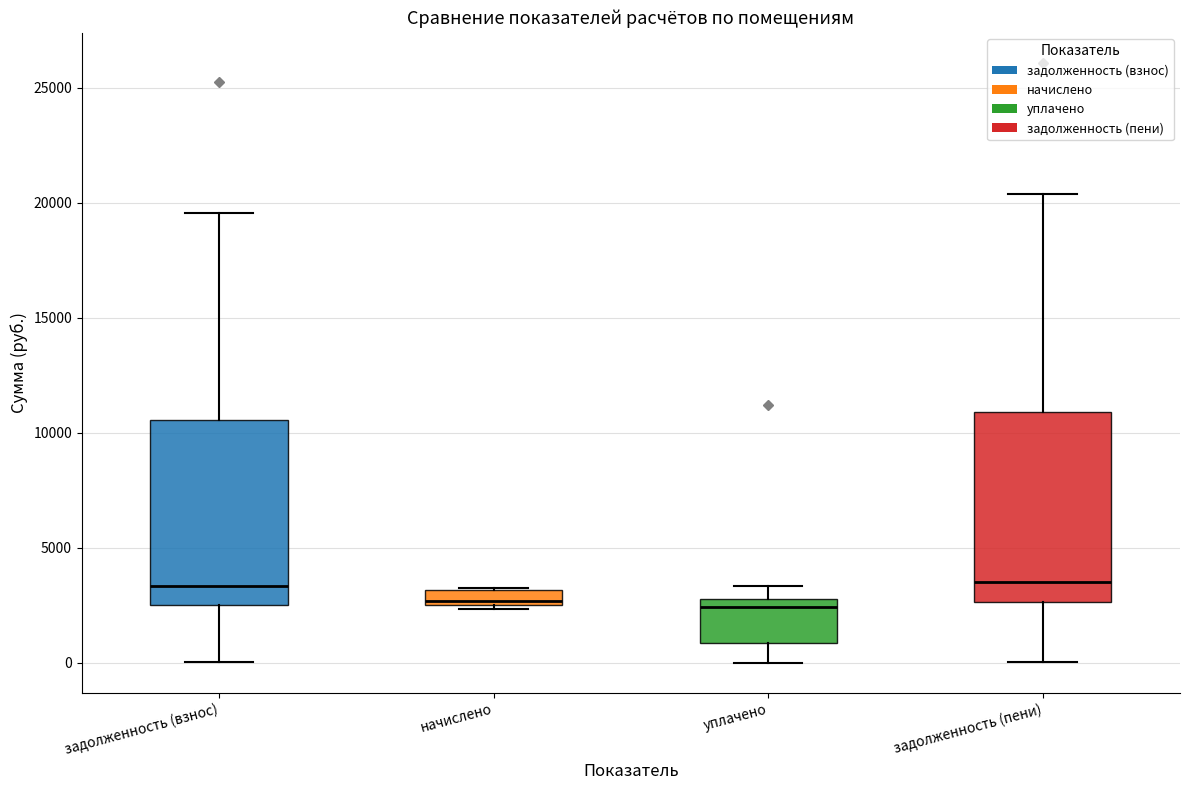

Where does the lower whisker of the box for задолженность (пени) end on the y-axis? The values are not printed on the chart, so give them approximately, as read against the axis.

0